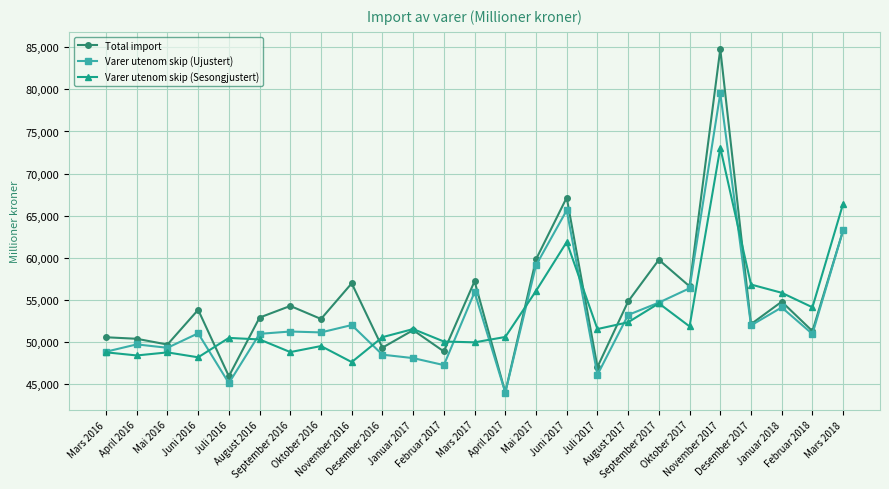

What is the maximum value shown in the chart?

84806